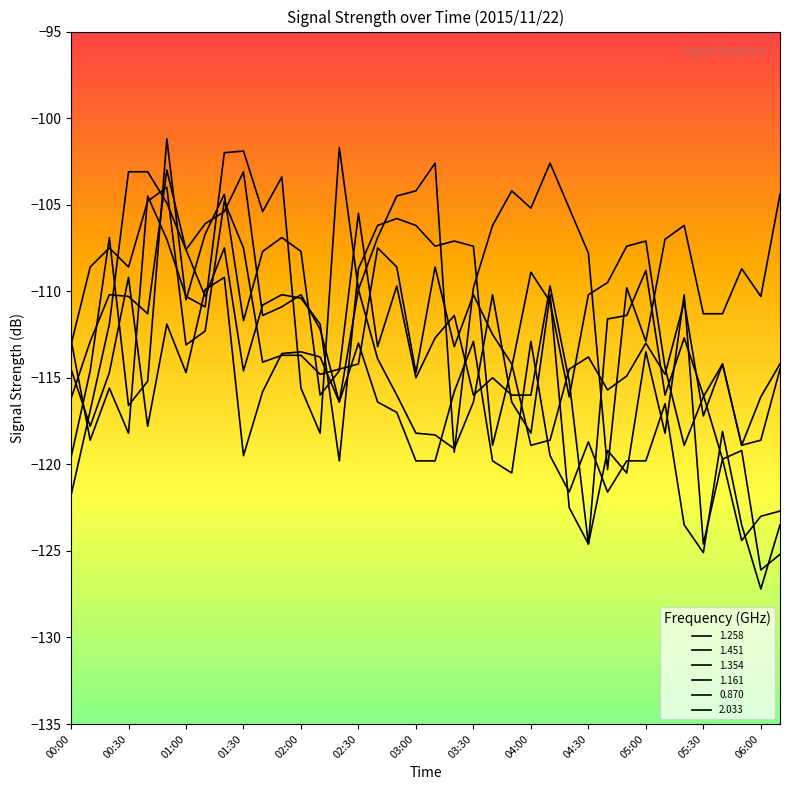

Does the chart display data point markers on the line(s)?

No